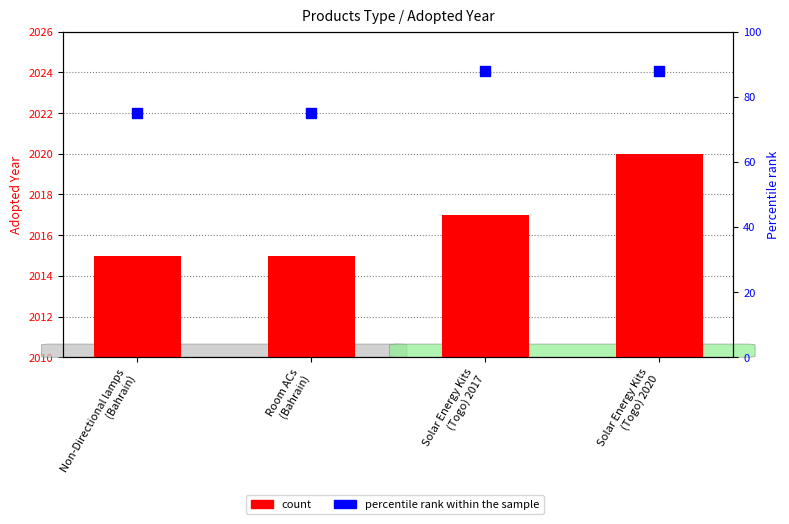

At how many categories does at least one series exceed 1963?

4